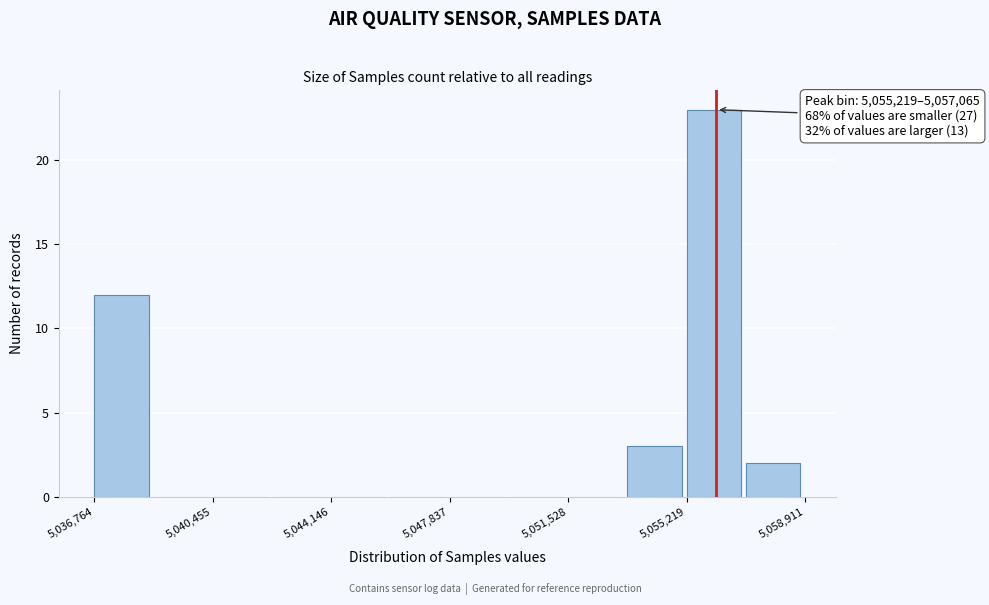

Read against the x-axis, roughly where is the centre of the tallest bar?

5056000